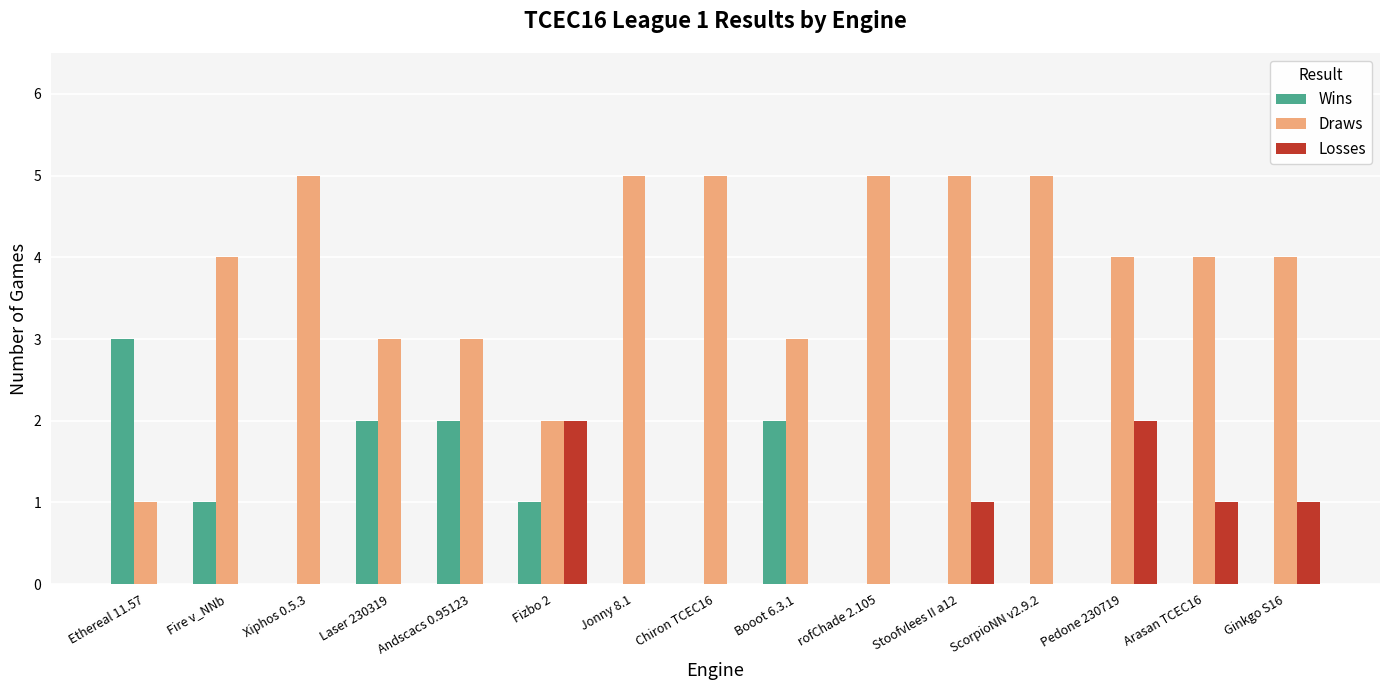

What is the maximum value shown in the chart?

5